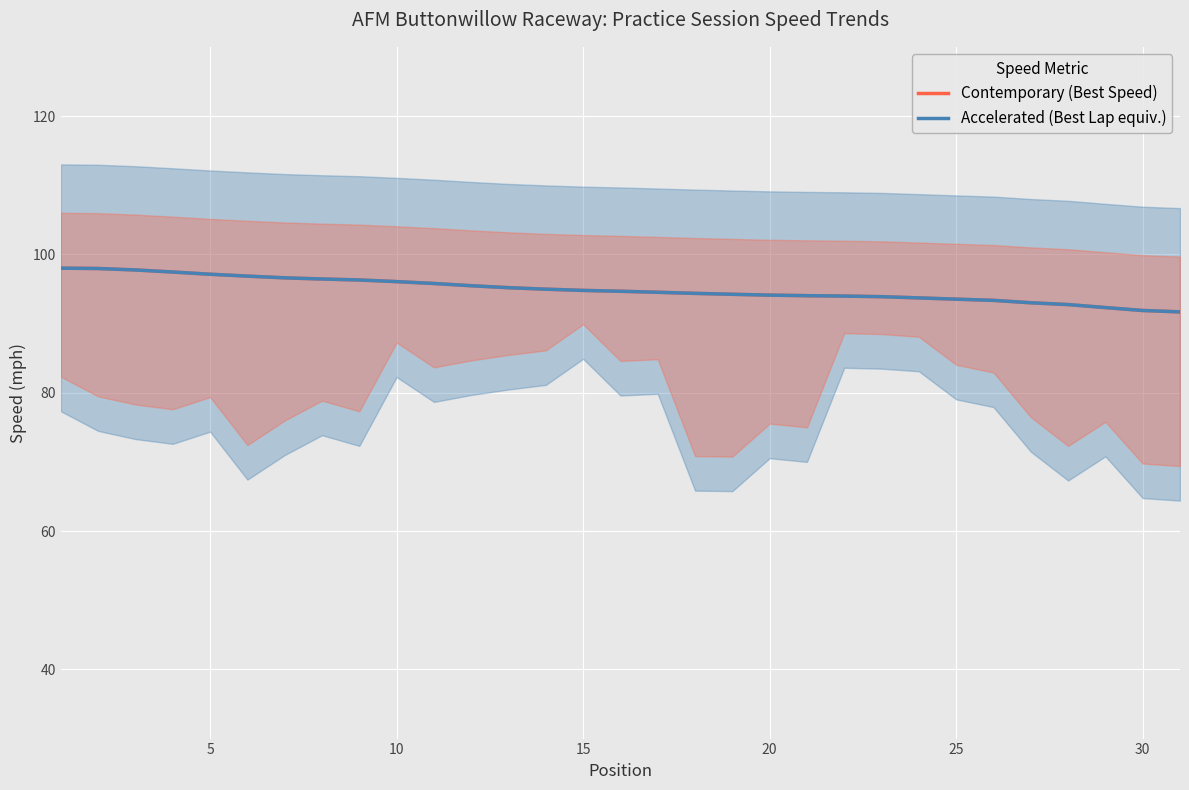

The value of Accelerated (Best Lap equiv.) at 10 is 96.1. True or false?

True